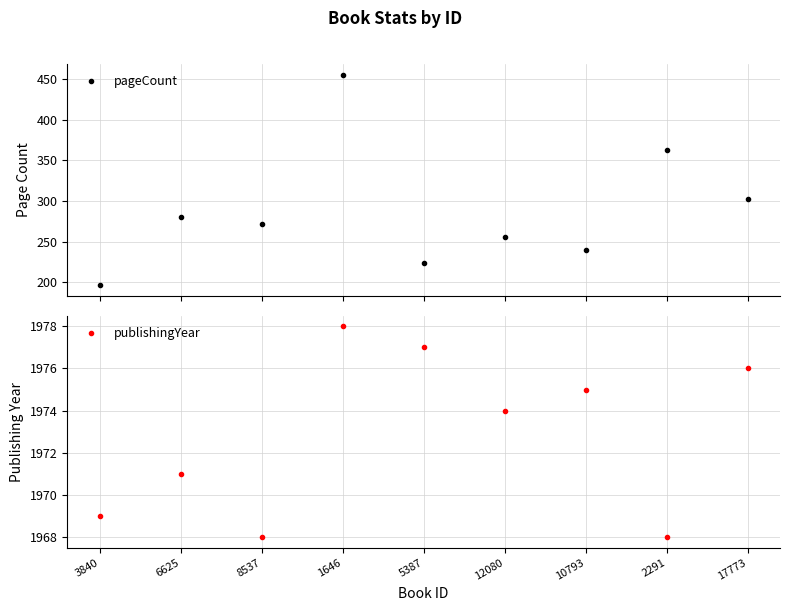

In pageCount, how many points are higher than both neighbors (excluding endpoints)?

4